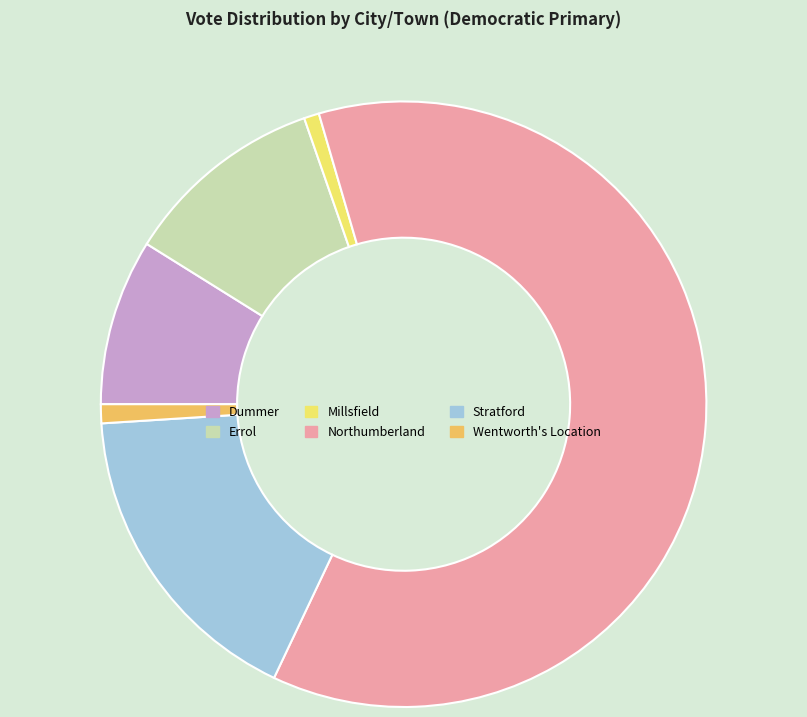

What is the ratio of the value at Northumberland to the value at Wentworth's Location?

61.0